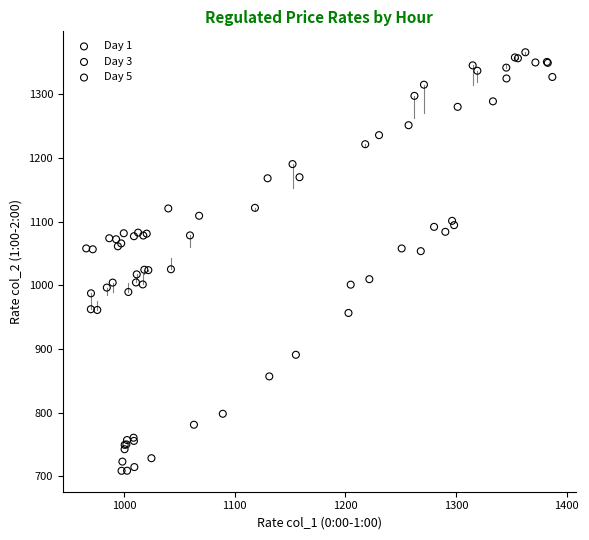

Which series has the largest Y range (max minus min)?

Day 1